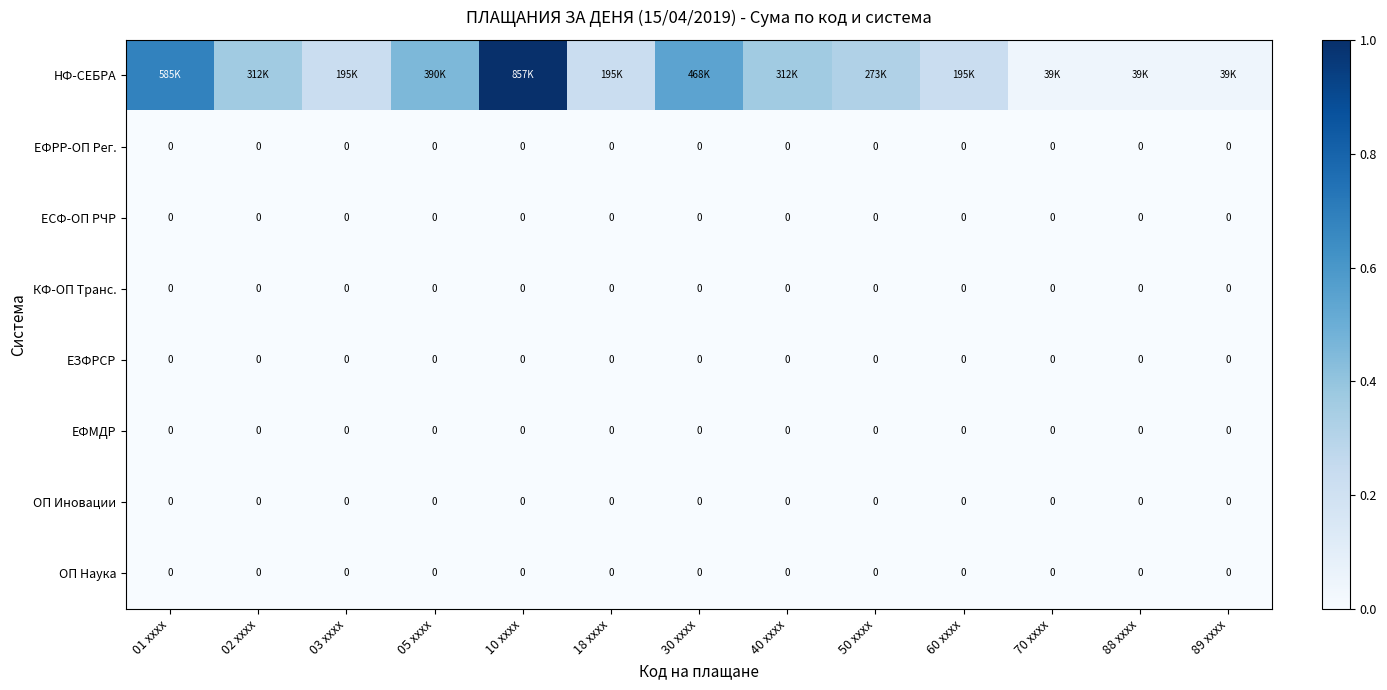

Which series has the widest spread of values?

НФ-СЕБРА